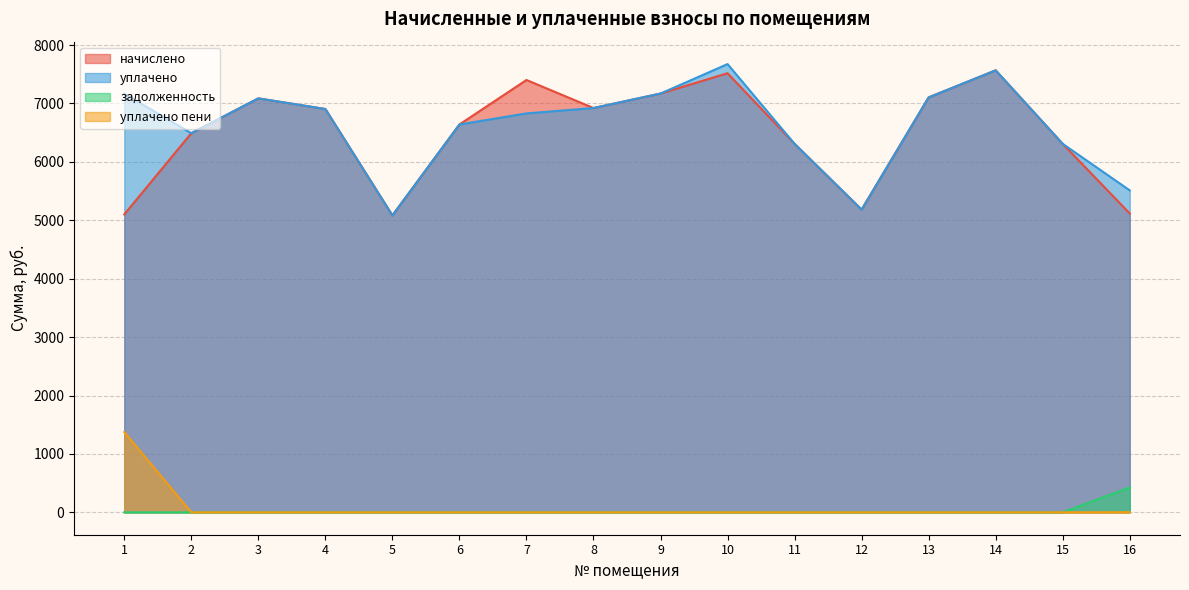

What is the sum of all уплачено values?

105961.6